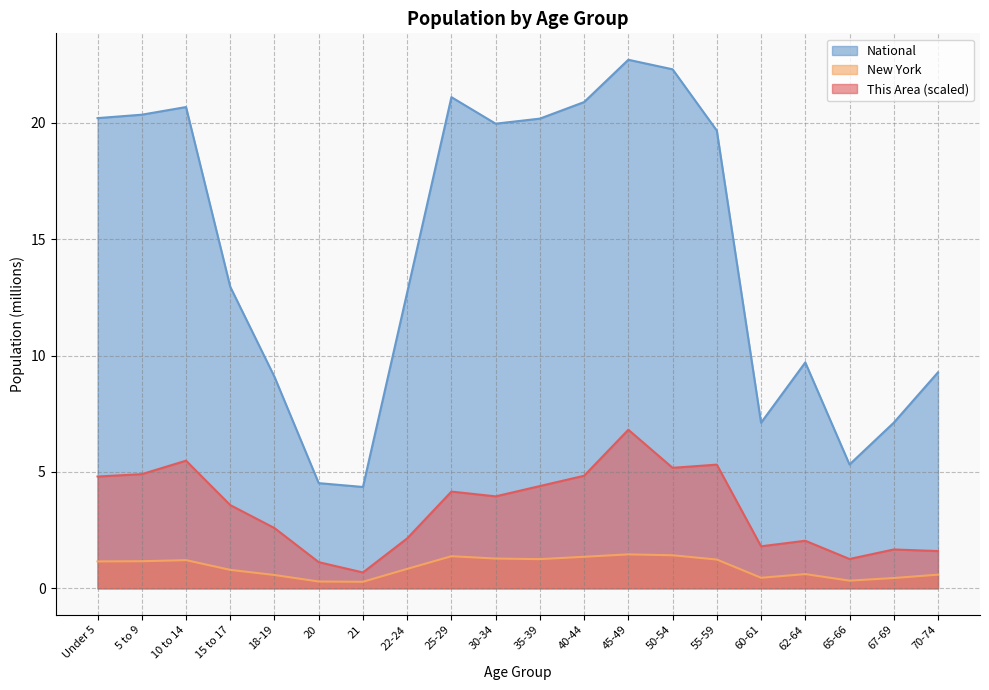

True or false: This Area and National cross at least once.

False